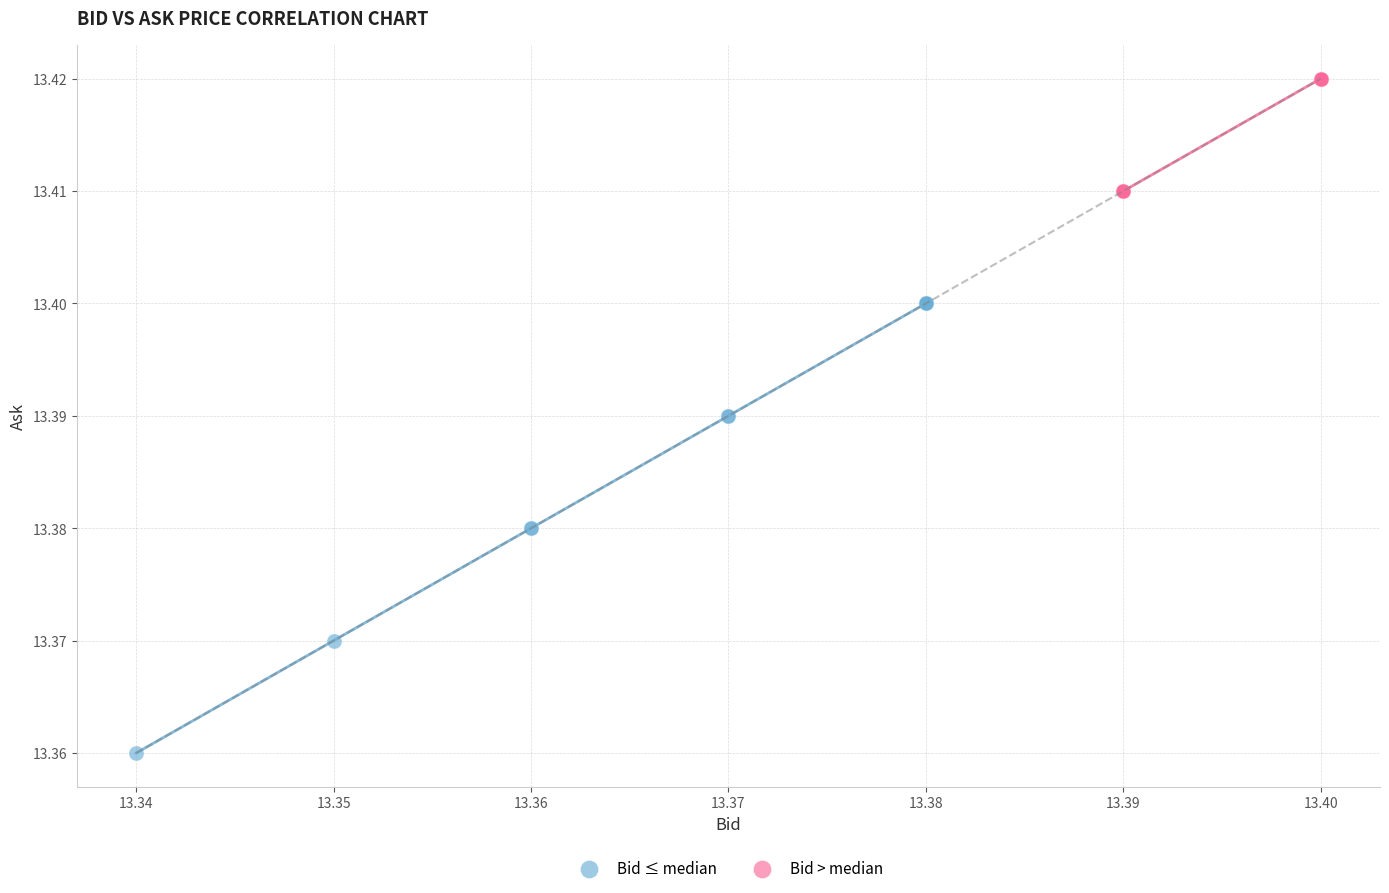

Which series has the widest spread of Y values?

Bid ≤ median